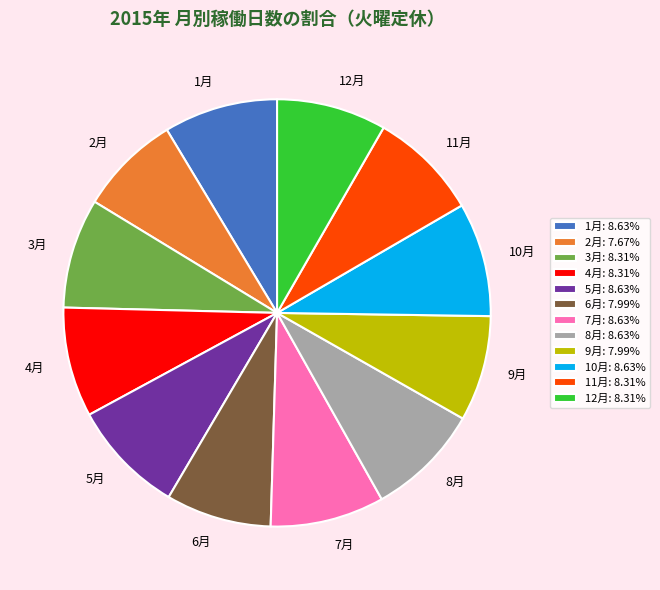

Is the sum of 5月 and 10月 greater than half?

No